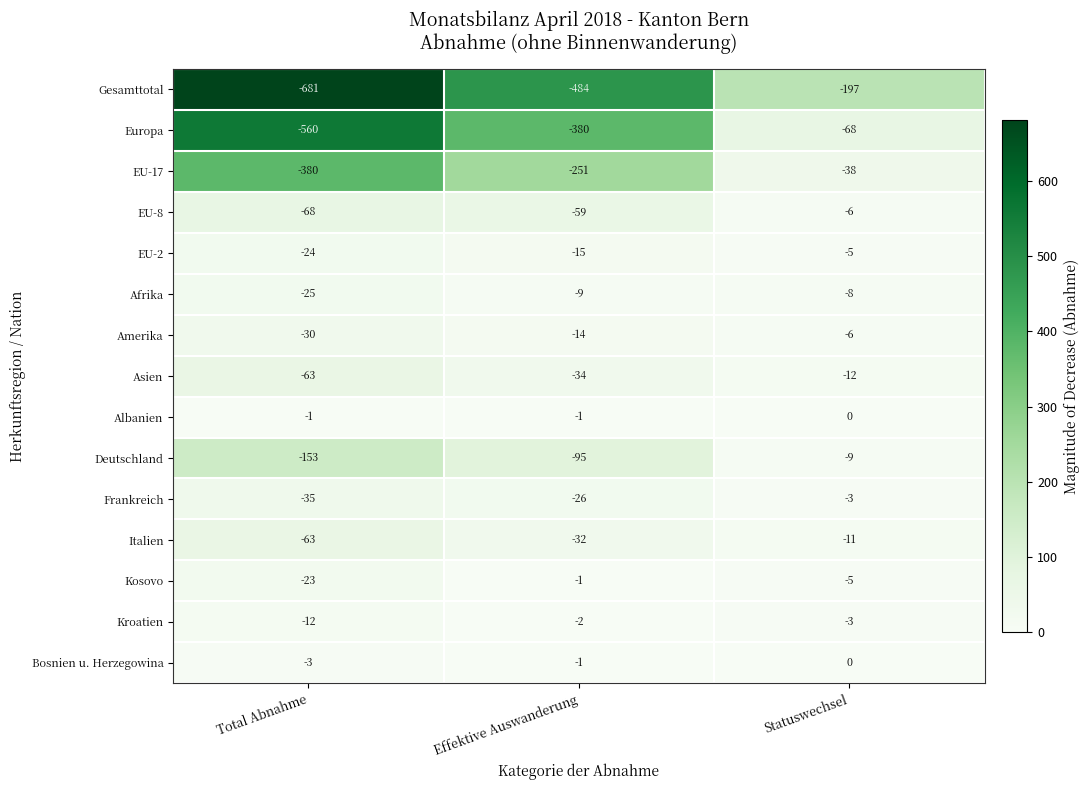

What is the sum of the EU-2 values at Total Abnahme and Statuswechsel?

-29